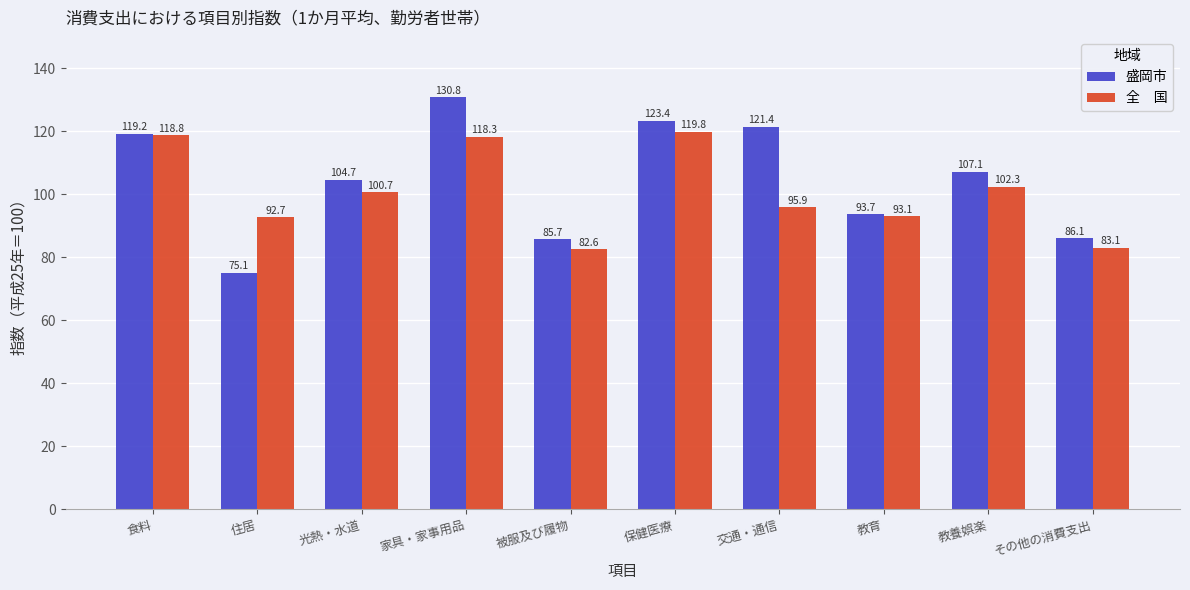

At which category is the sum across all series the highest?

家具・家事用品